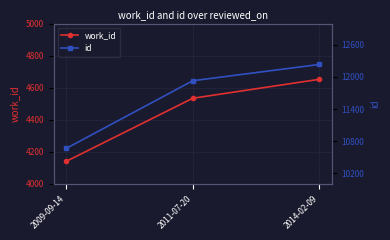

What is the value of the id point at the 3rd from the left?

12234